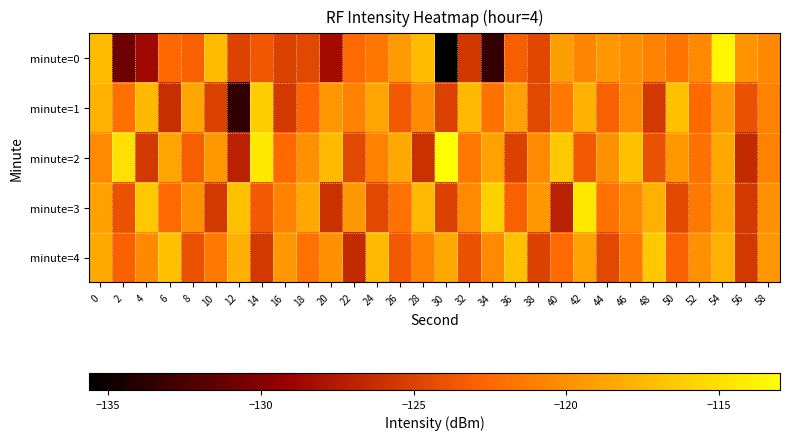

Rank the series by their maximum value, from lowest to highest.

minute=4, minute=1, minute=3, minute=0, minute=2